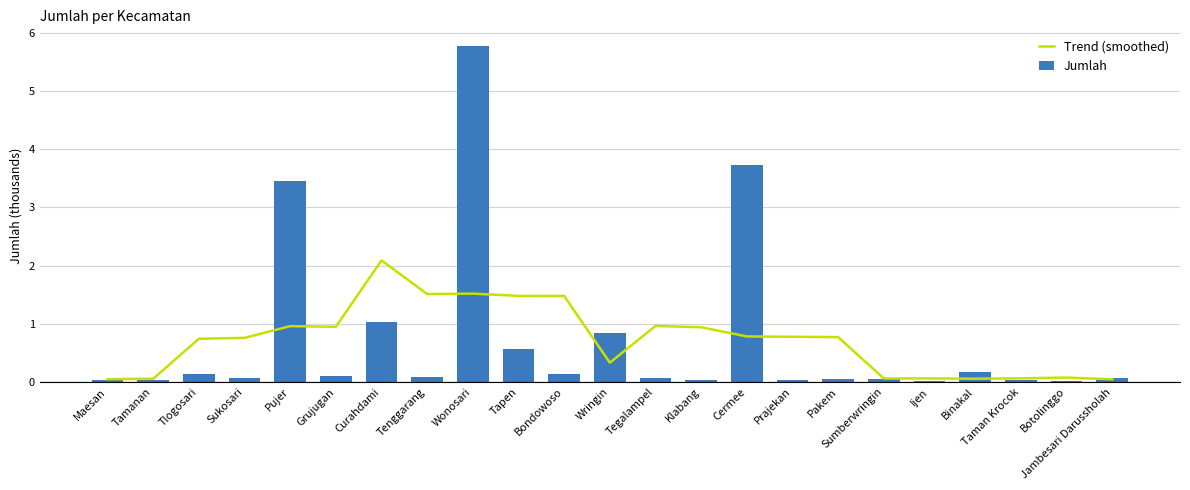

At which category does the chart reach its peak across all series?

Wonosari